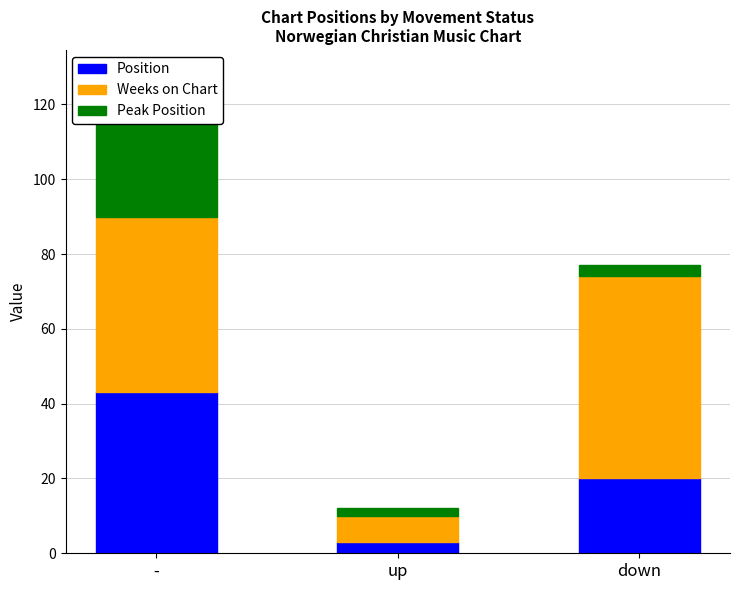

What is the maximum value for Peak Position?

27